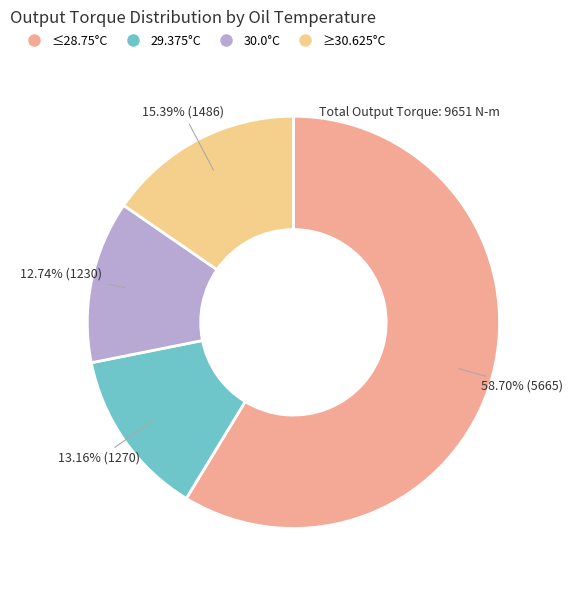

Which slice is the largest?

≤28.75°C